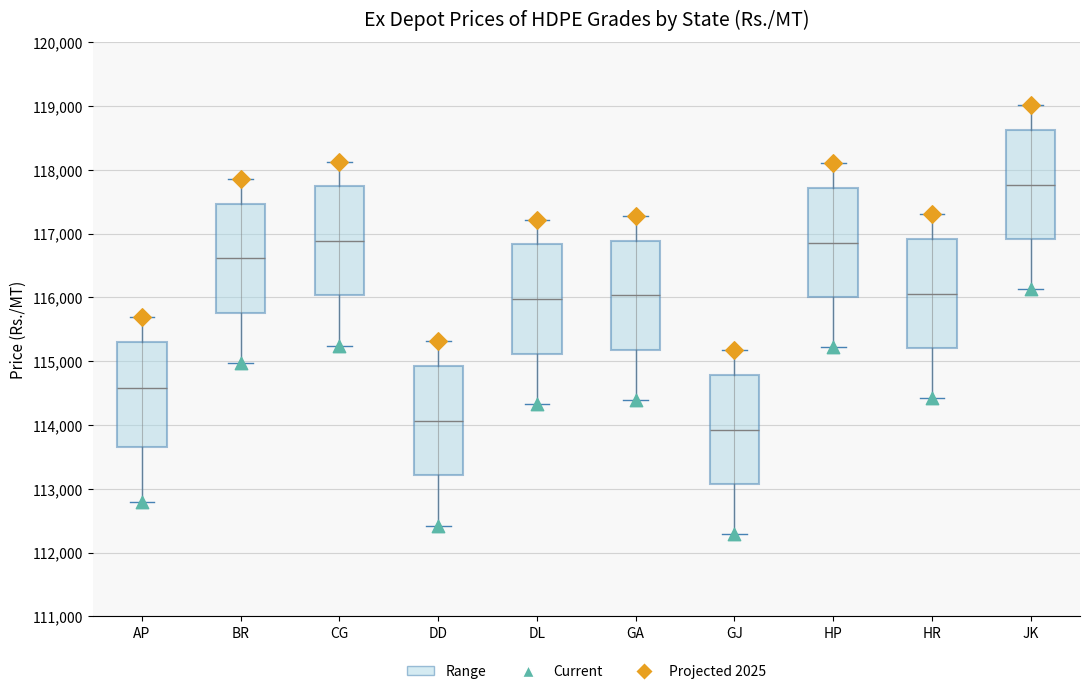

Which box has the highest median line?

JK